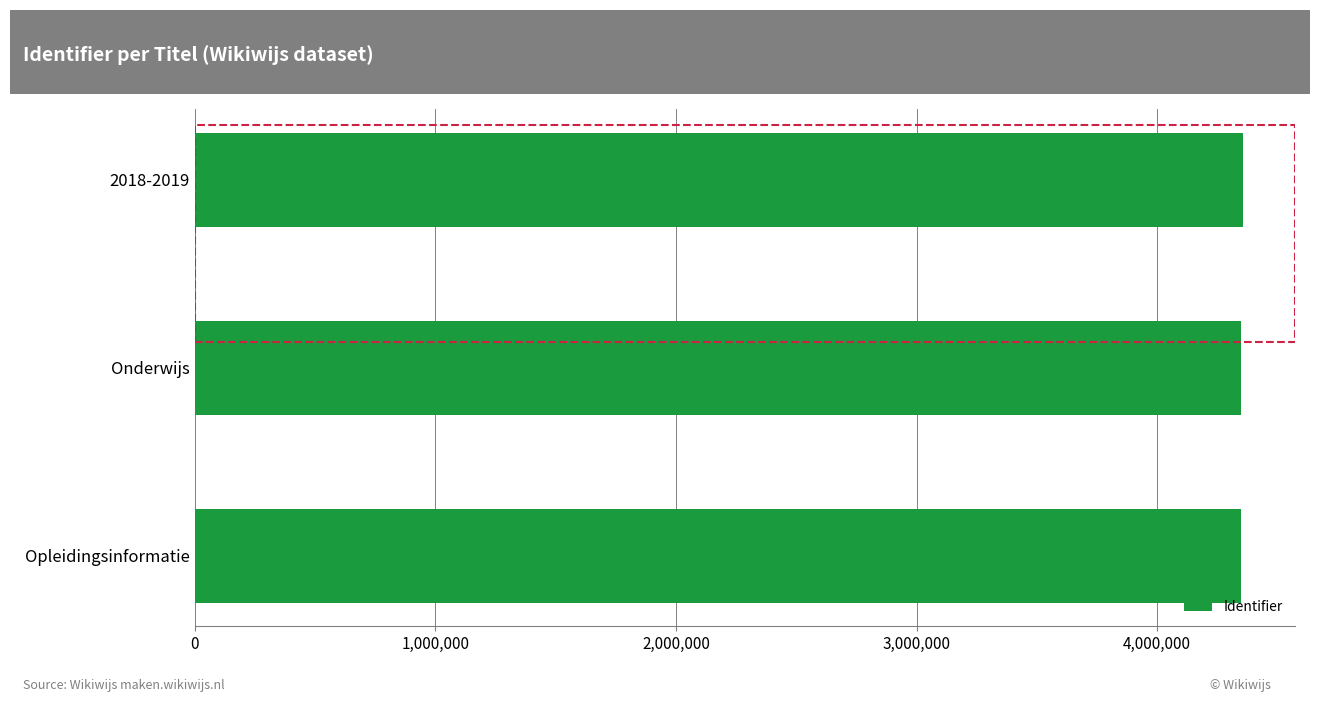

What is the ratio of the value at Opleidingsinformatie to the value at Onderwijs?

1.0